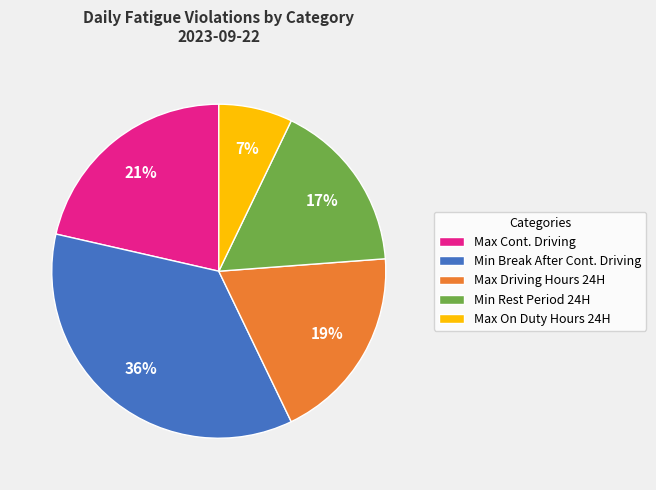

Do Max On Duty Hours 24H and Max Driving Hours 24H together represent more than half of the pie?

No